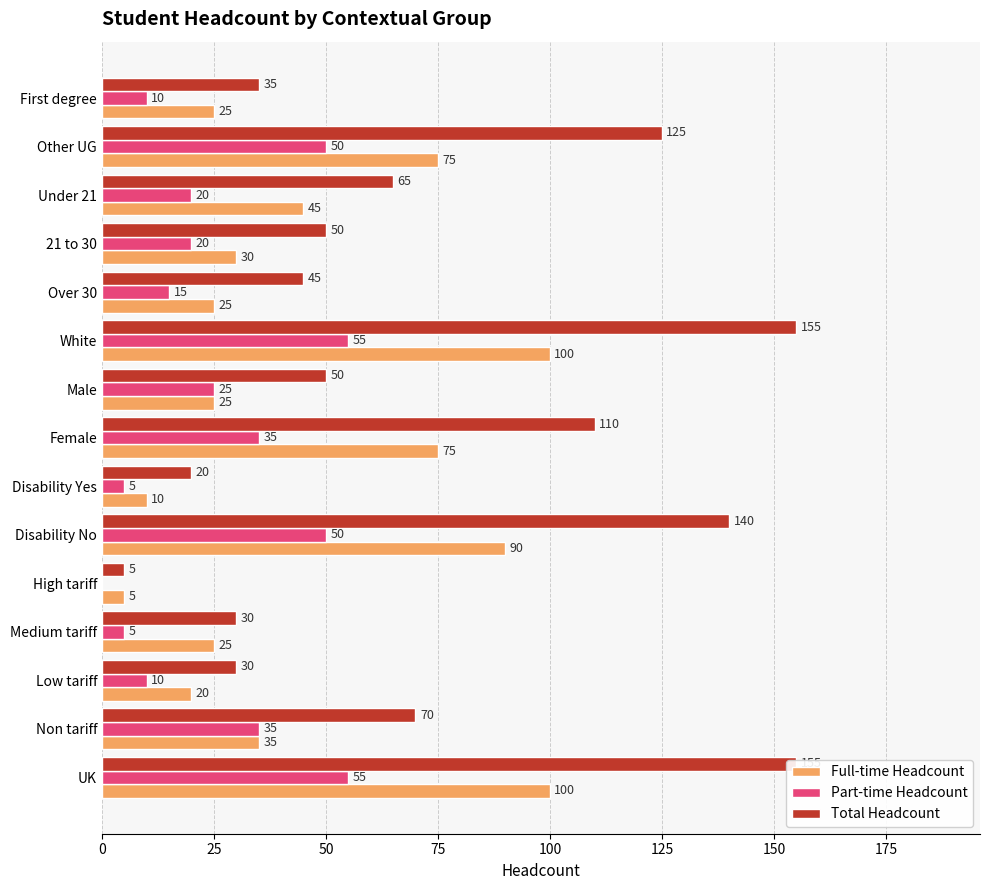

What is the average value of the Part-time Headcount series?

26